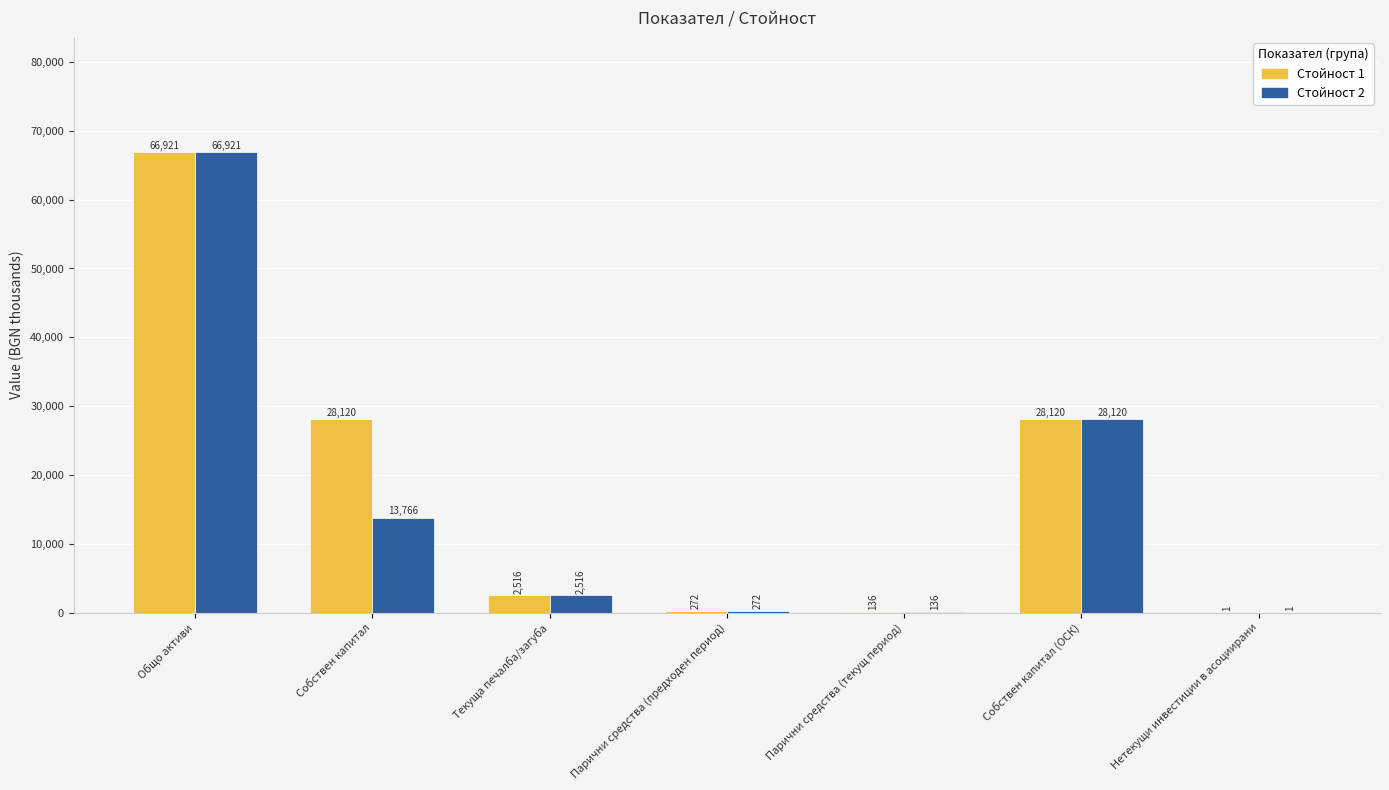

What is the maximum value for Стойност 1?

66921